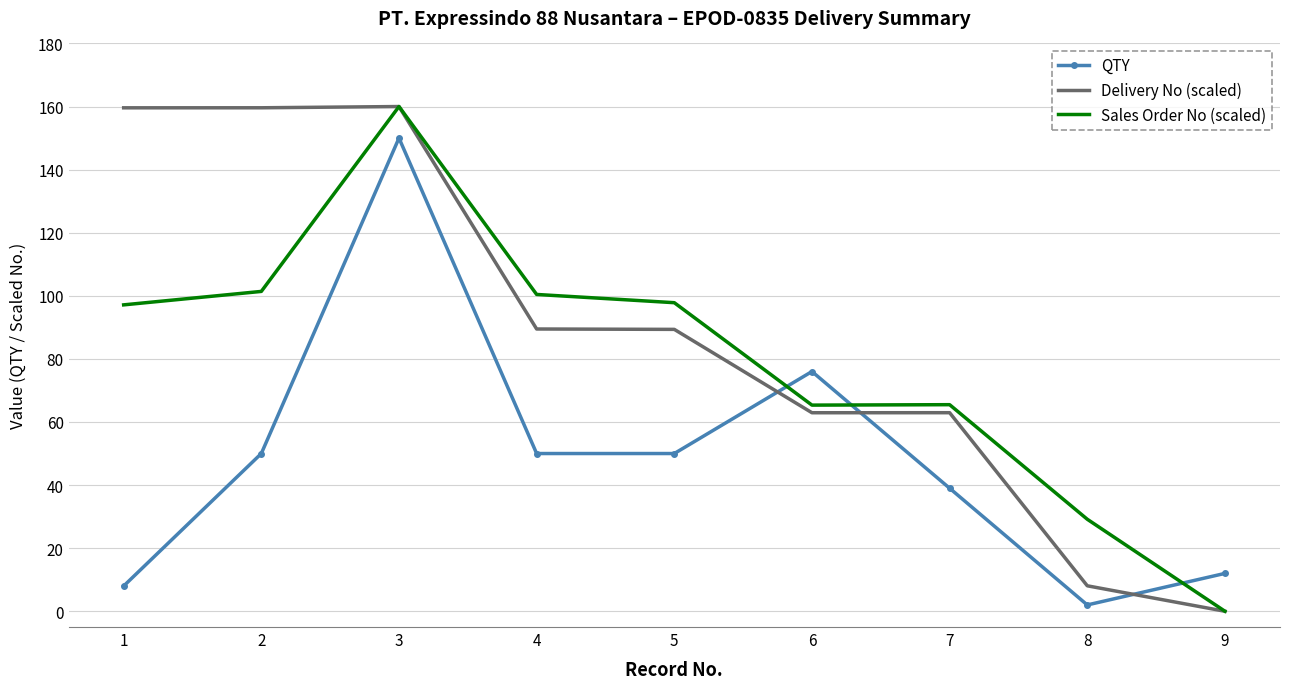

What is the difference between the maximum and minimum values in the Sales Order No (scaled) series?

160.0